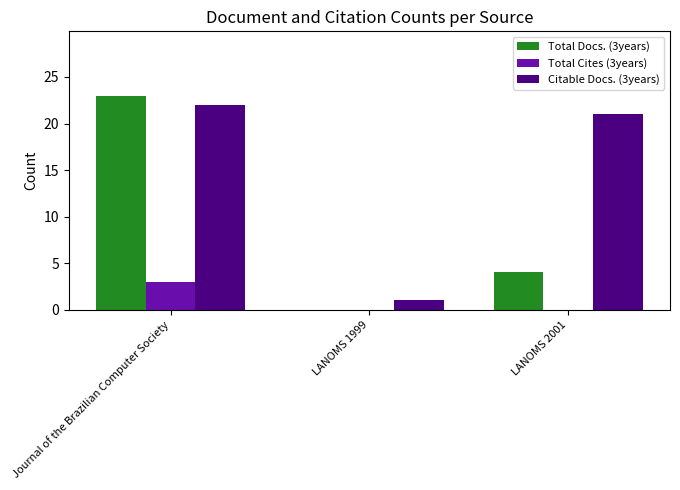

How many values in Total Docs. (3years) are above zero?

2